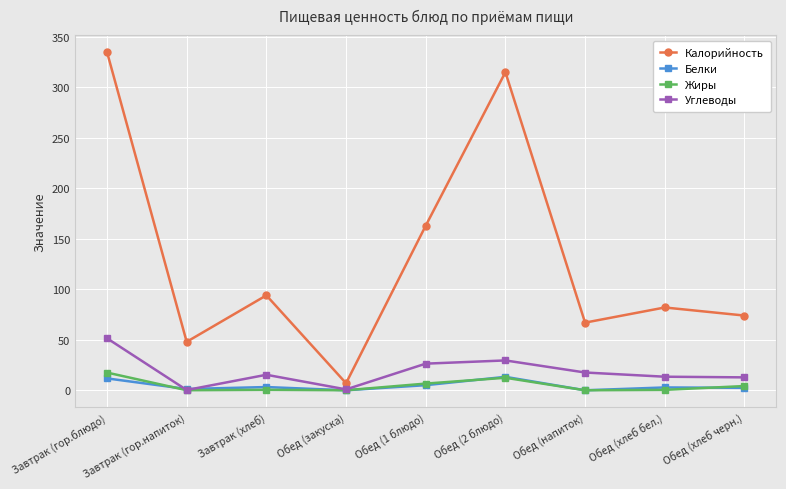

How many interior local valleys does the Калорийность series have?

3